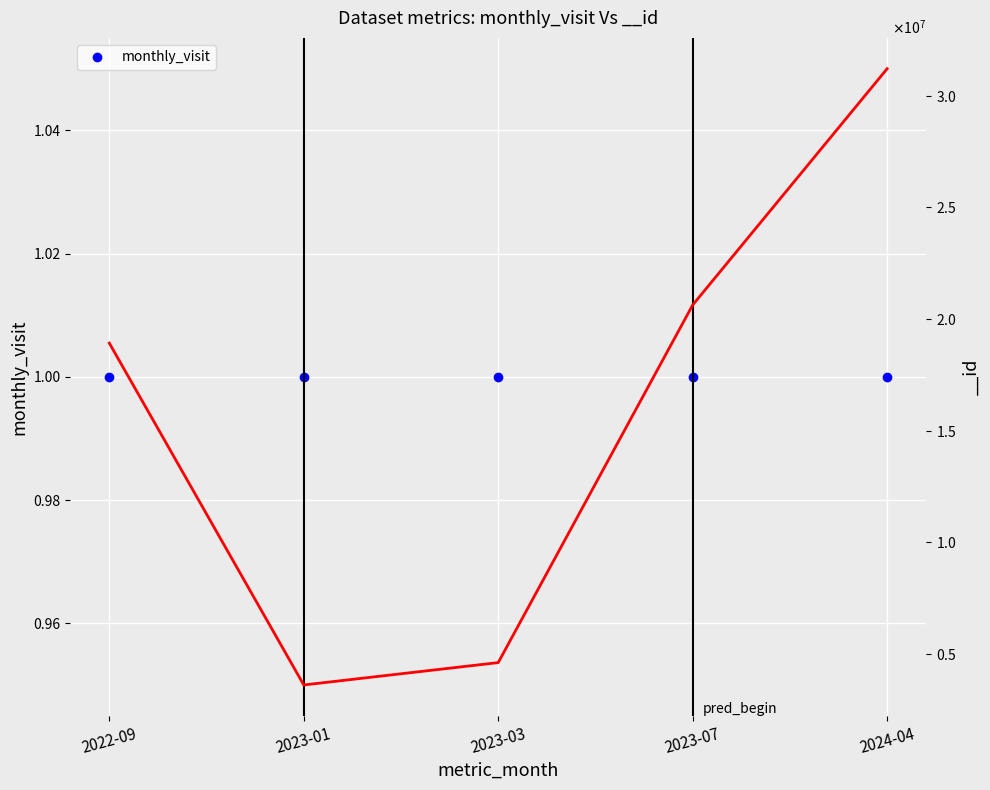

Approximately how many times larger is the value at 2023-01 compared to 2023-07?

0.2